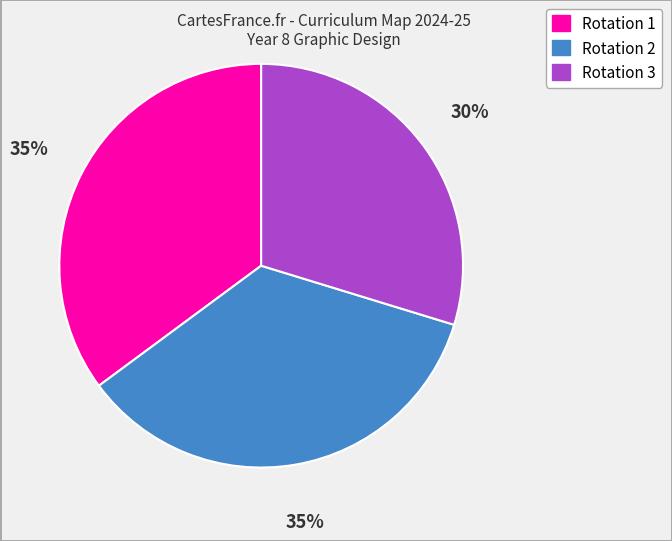

Which slice is the smallest?

Rotation 3